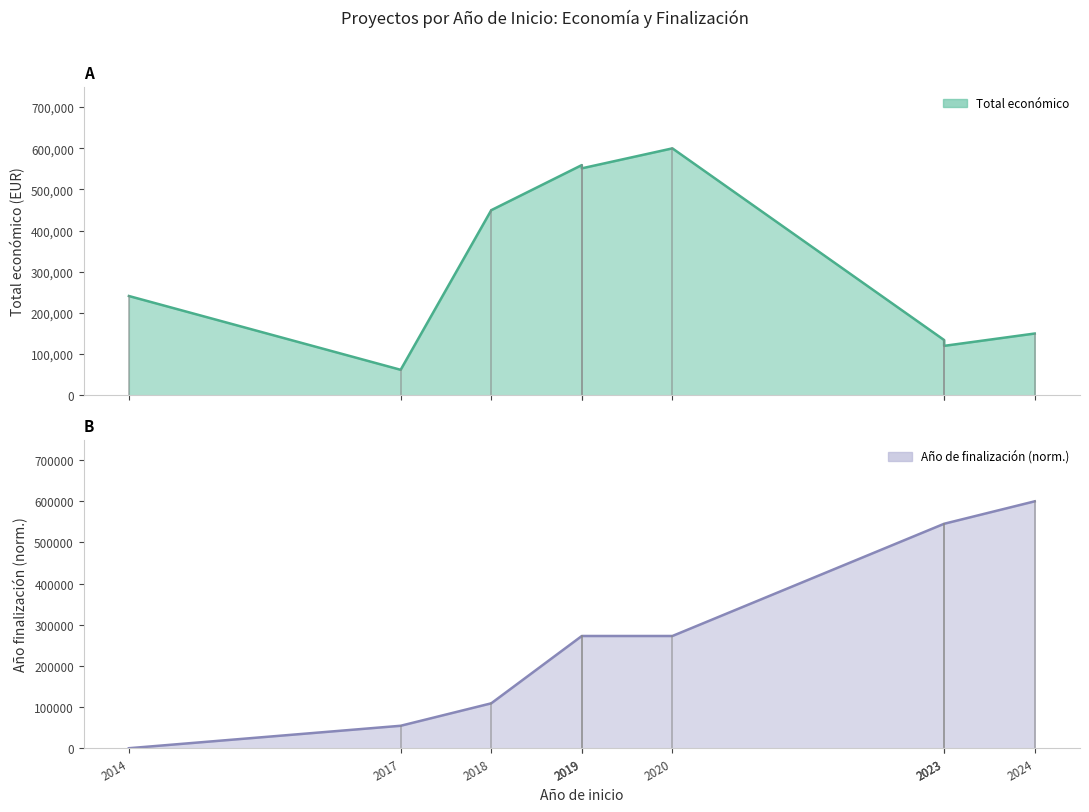

List the labels in order of value, largest first.

2020, 2019, 2019, 2018, 2014, 2024, 2023, 2023, 2017